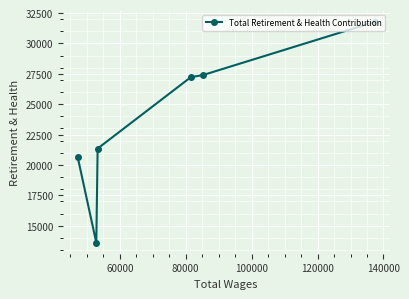

What is the difference between the maximum and minimum values?

18166